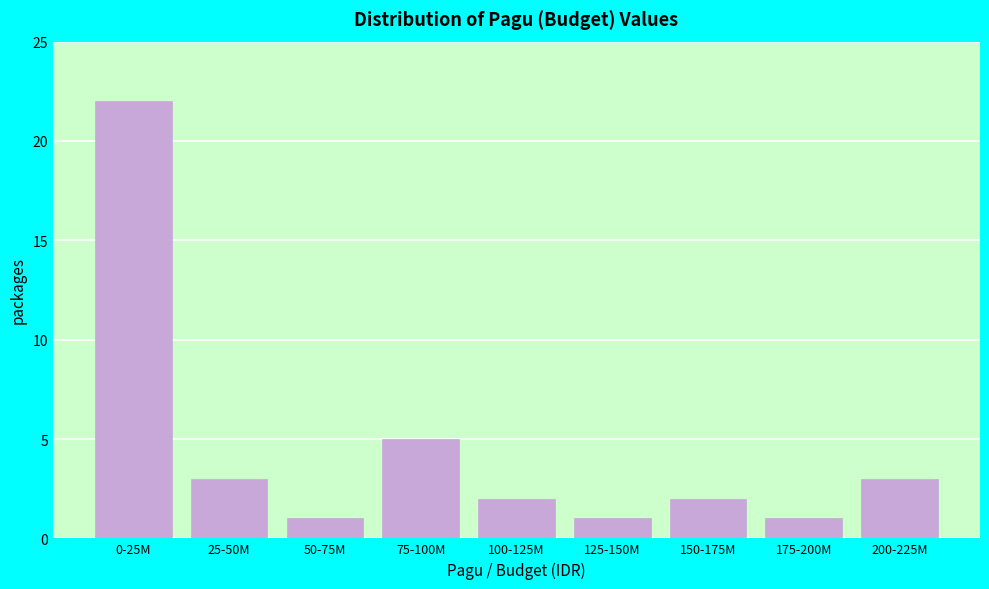

Reading left to right, list all the values displayed in this chart.

0-25M=22	25-50M=3	50-75M=1	75-100M=5	100-125M=2	125-150M=1	150-175M=2	175-200M=1	200-225M=3